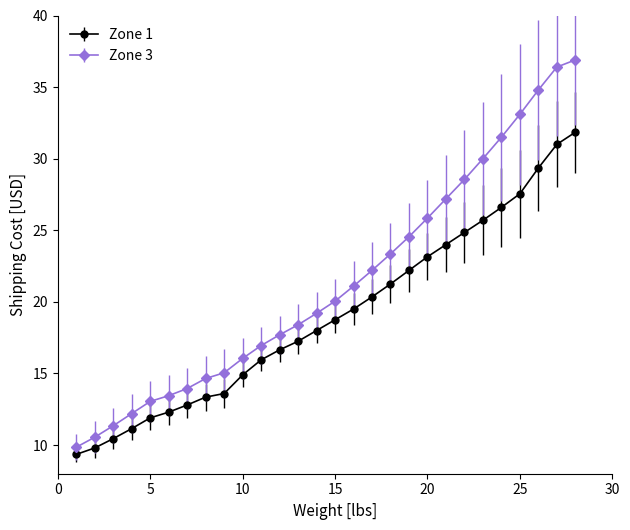

Which series has the largest total across all categories?

Zone 3